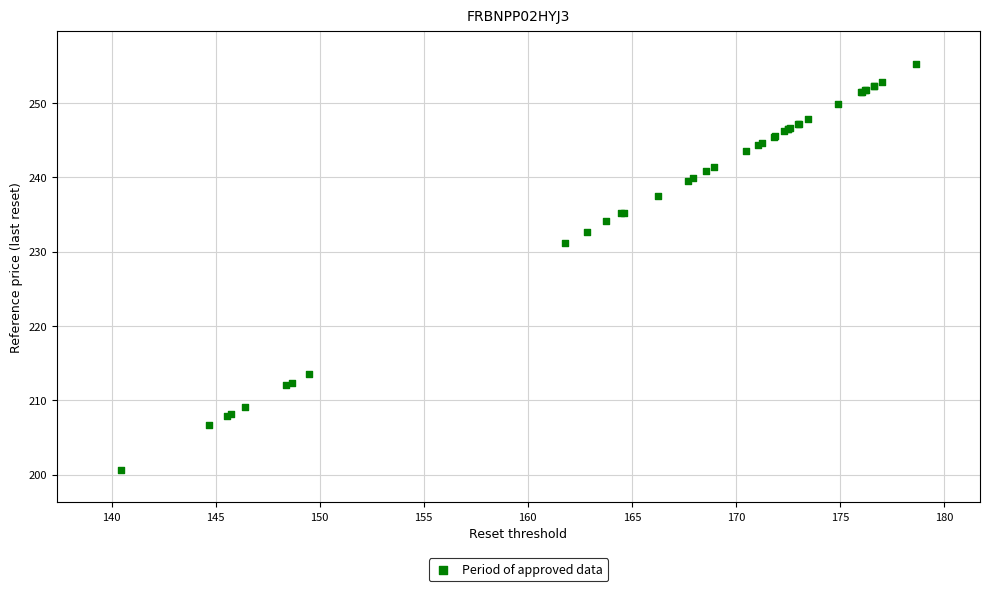

What Y value in the scatter plot is closest to 227?

231.1